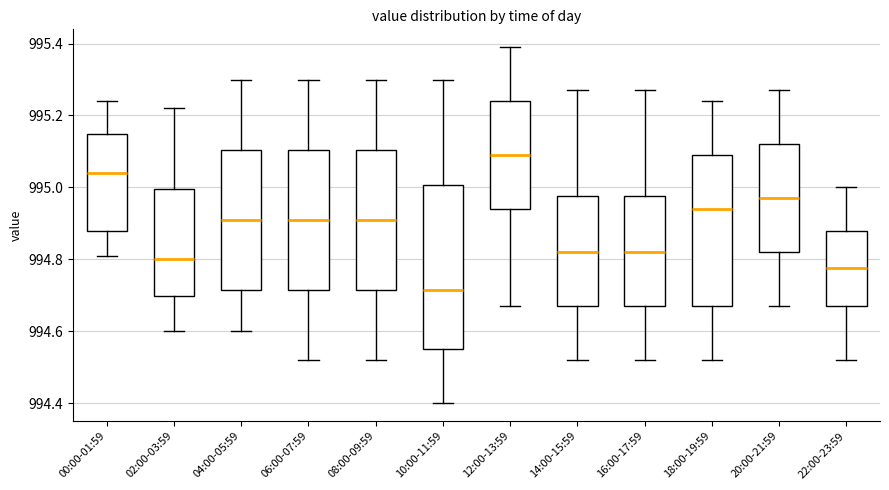

Comparing the boxes themselves (not the whiskers), which one is the tallest?

10:00-11:59